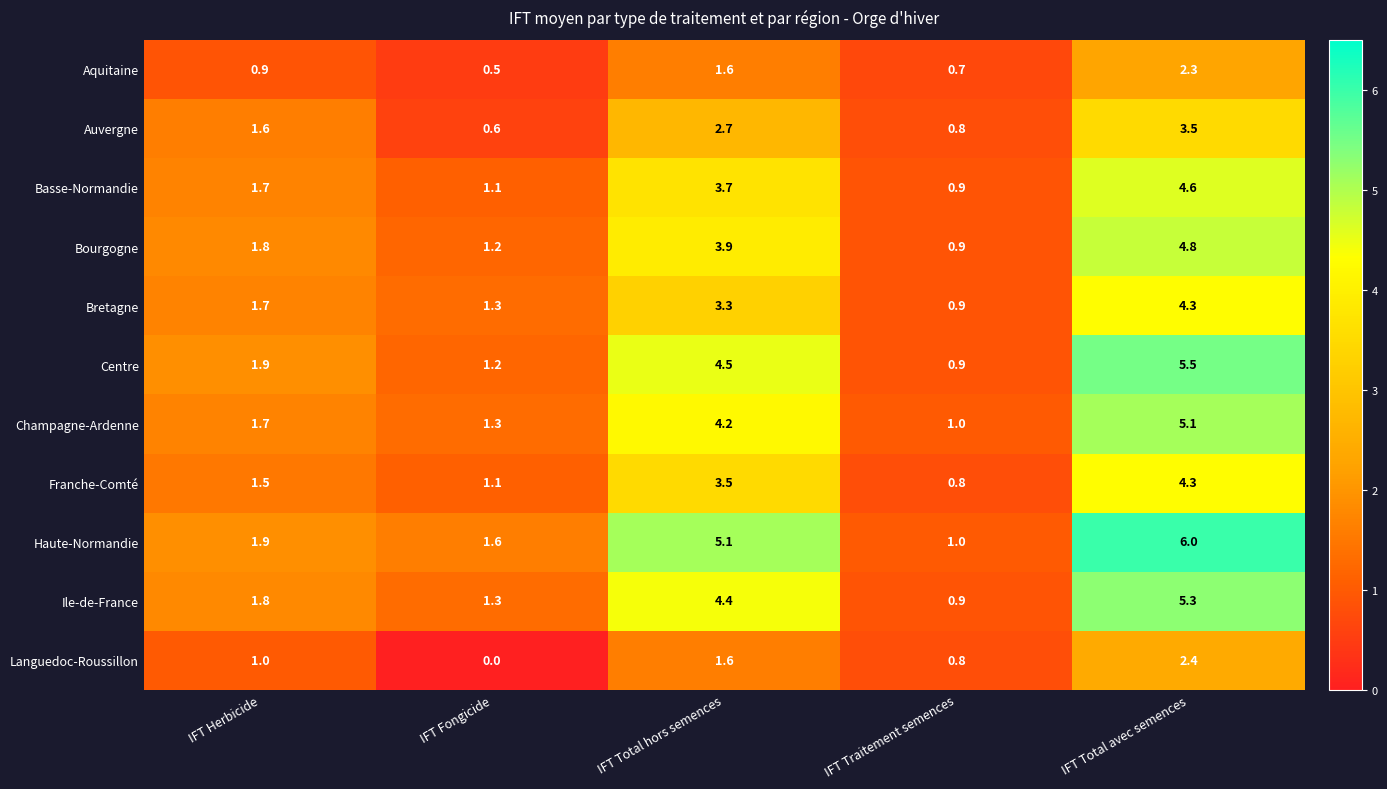

True or false: Franche-Comté has a value of 1.3 at IFT Traitement semences.

False